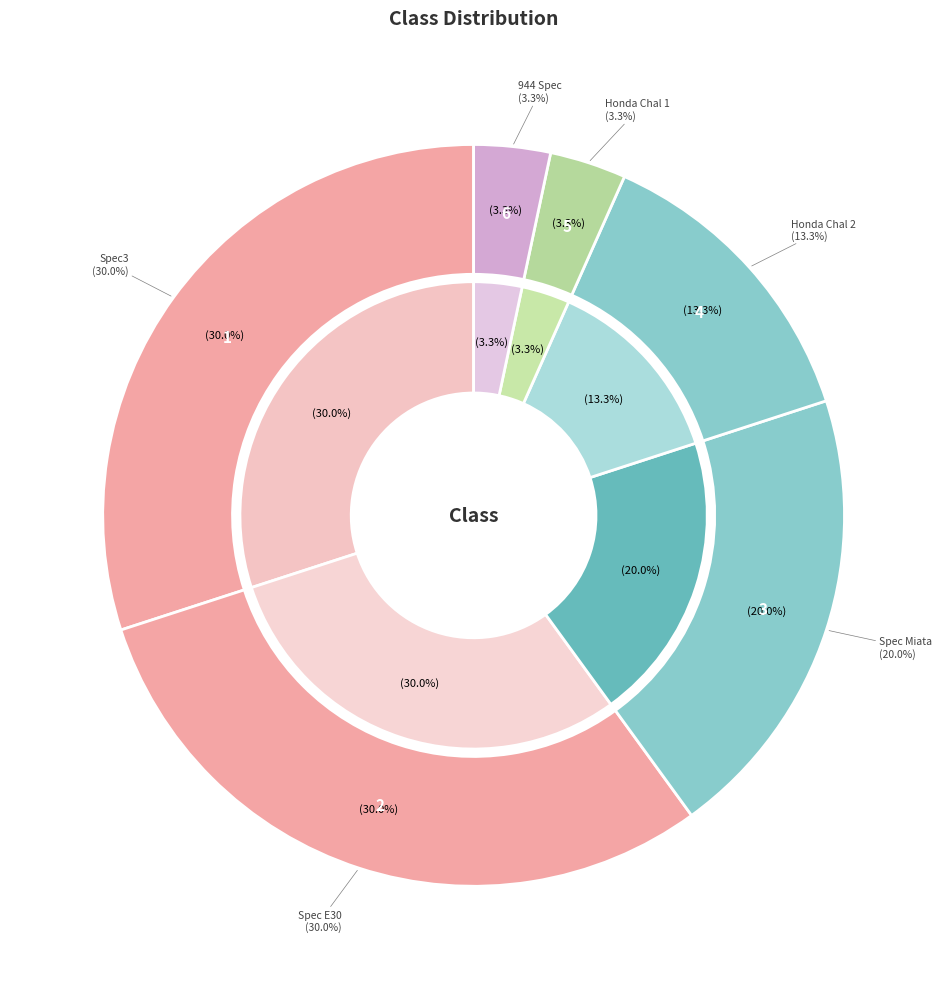

What is the change in value from Honda Chal 2 to Honda Chal 1?

-3